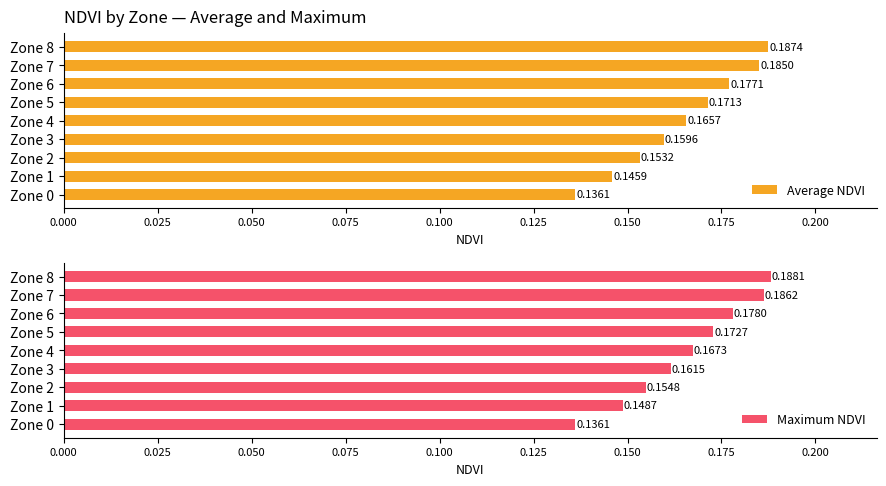

Which series has the largest total across all categories?

Maximum NDVI